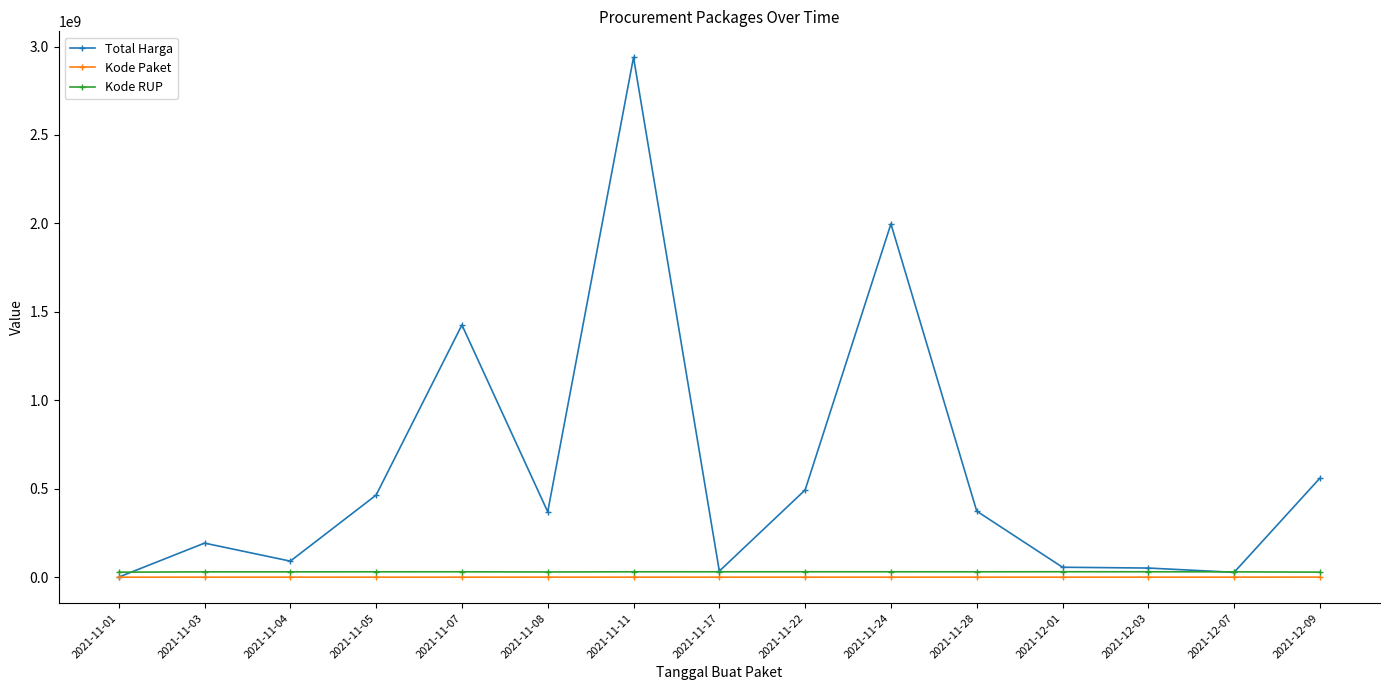

What are all the series names shown in the legend?

Total Harga, Kode Paket, Kode RUP